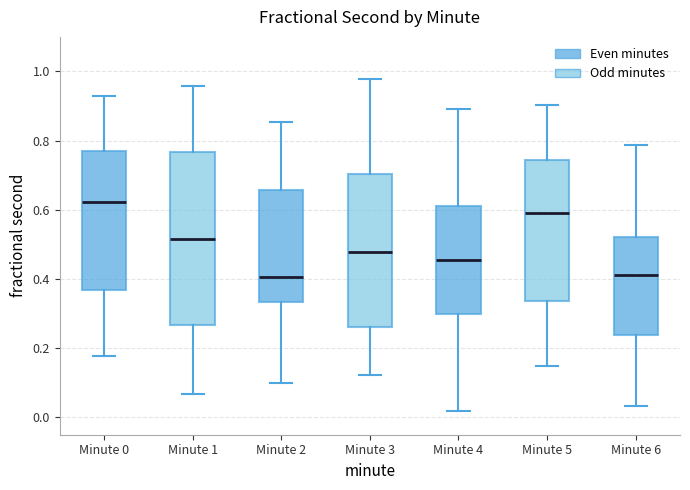

Where does the upper whisker of the box for Minute 0 end on the y-axis? The values are not printed on the chart, so give them approximately, as read against the axis.

0.92